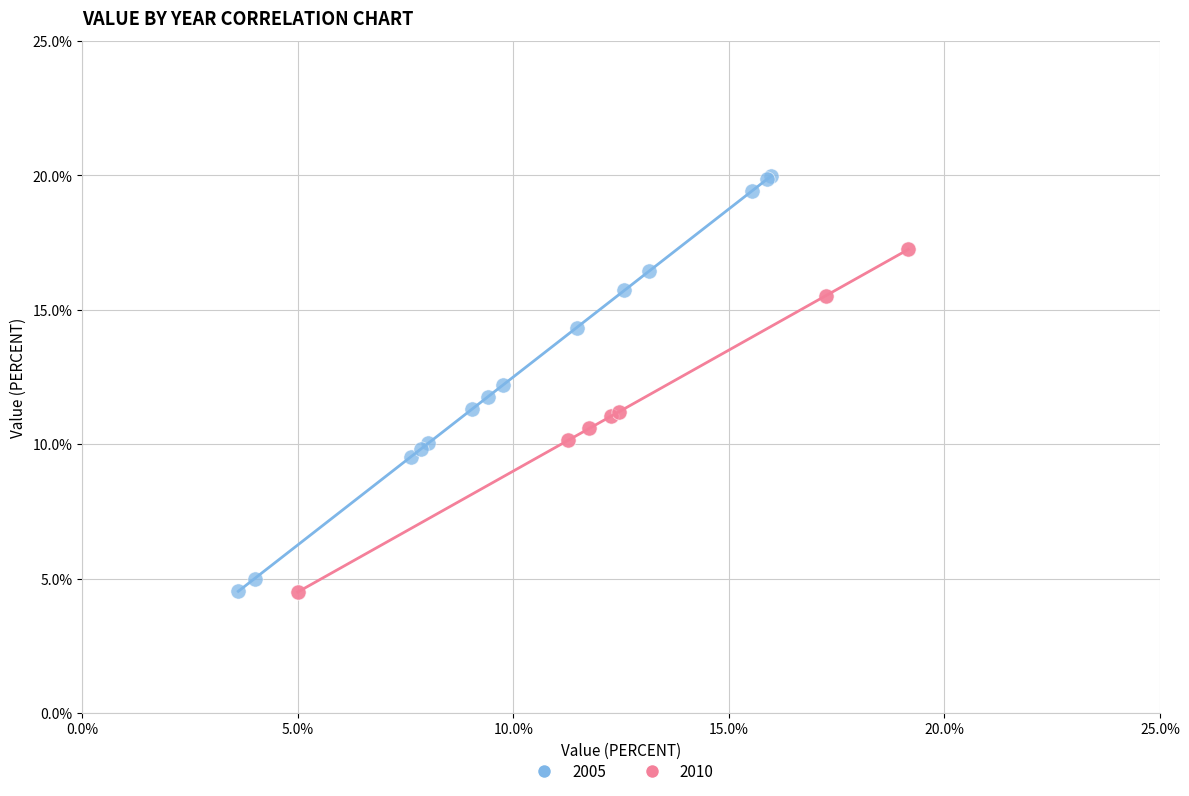

Which series reaches the maximum Y coordinate?

2005